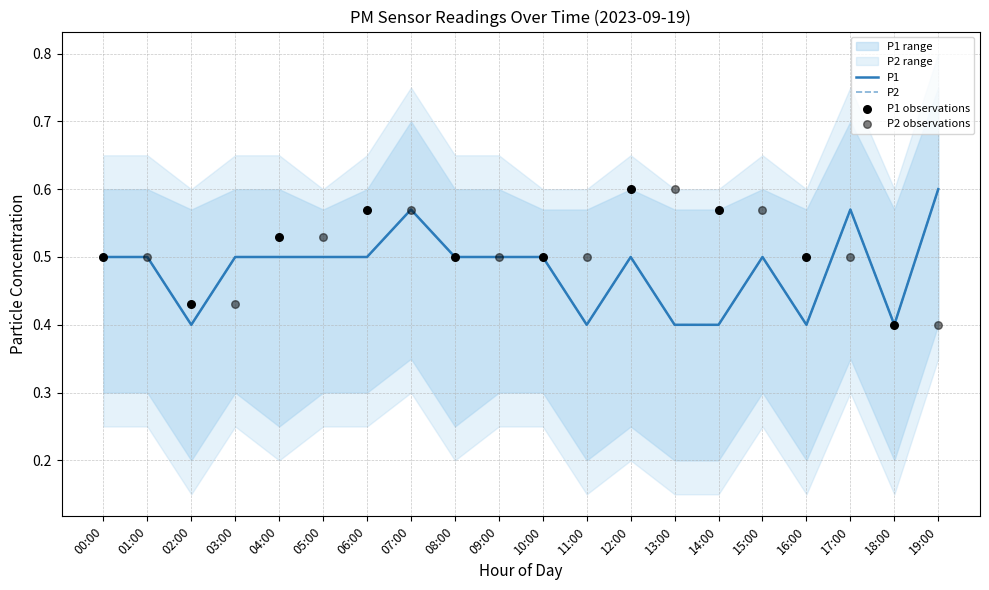

Which series reaches the minimum Y coordinate?

P1